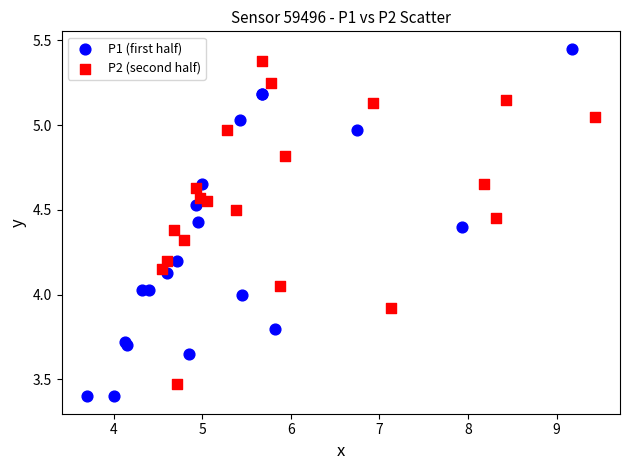

Which series has the largest Y range (max minus min)?

P1 (first half)